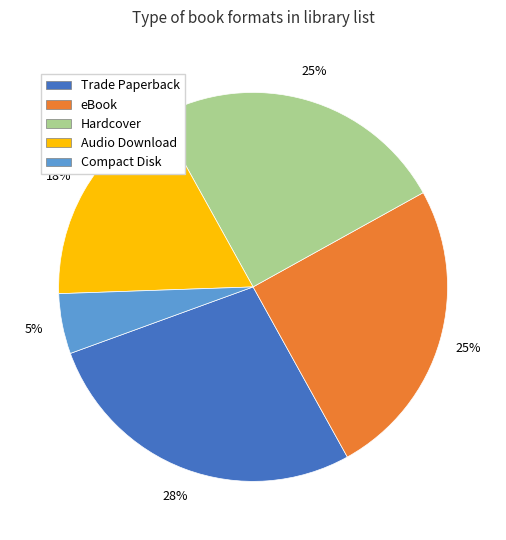

Count the number of slices in the pie.

5